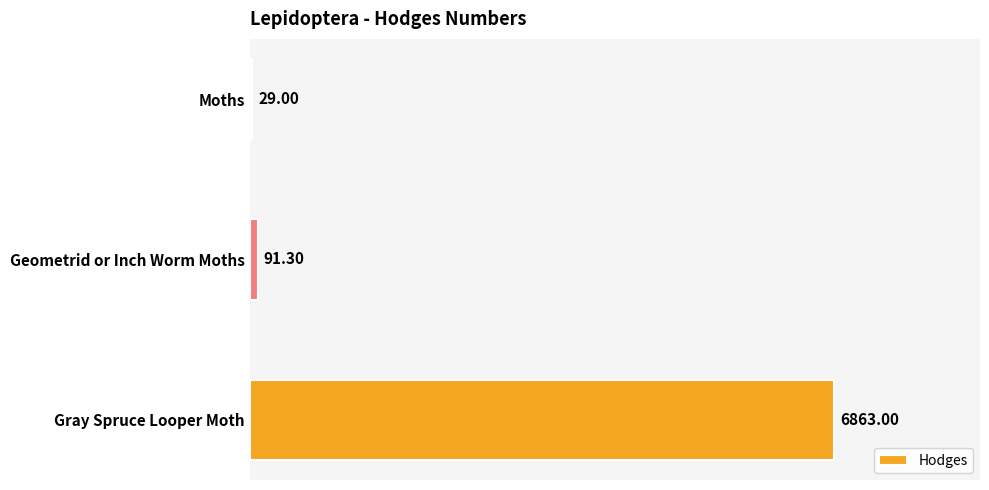

Count the number of categories in the chart.

3